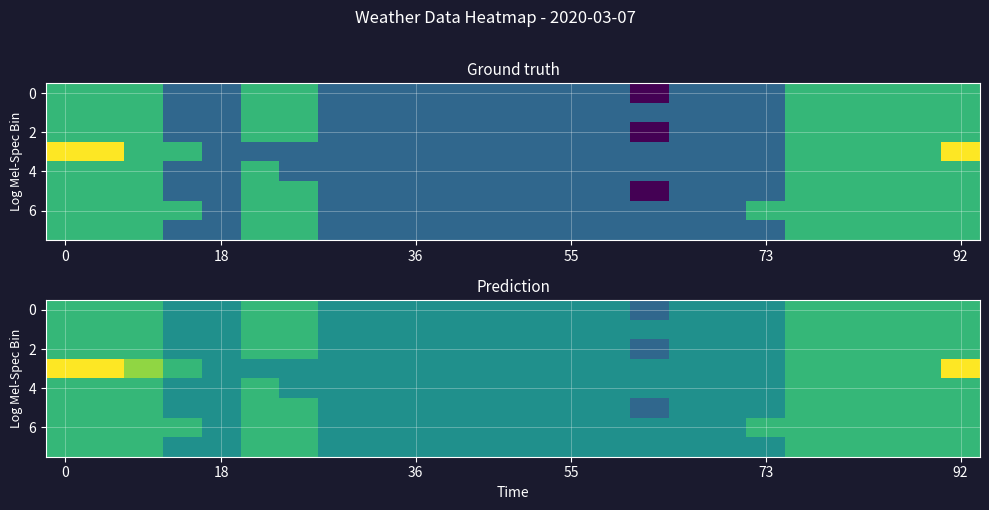

What is the minimum value shown in the chart?

-0.2